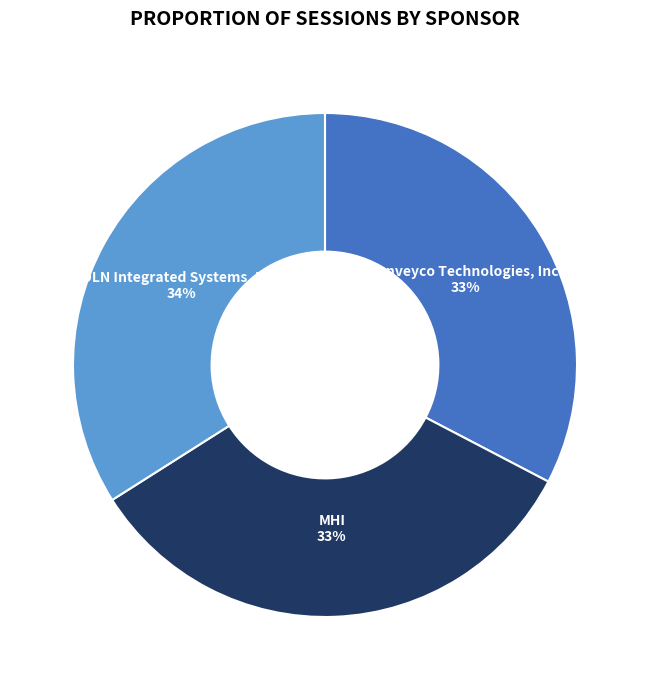

Is there a majority slice in this chart?

No